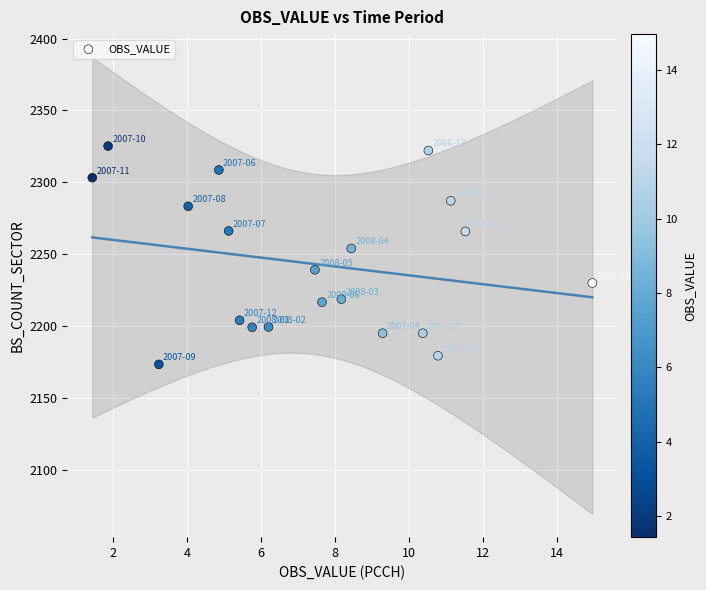

What is the range of X values (max minus min)?

13.5